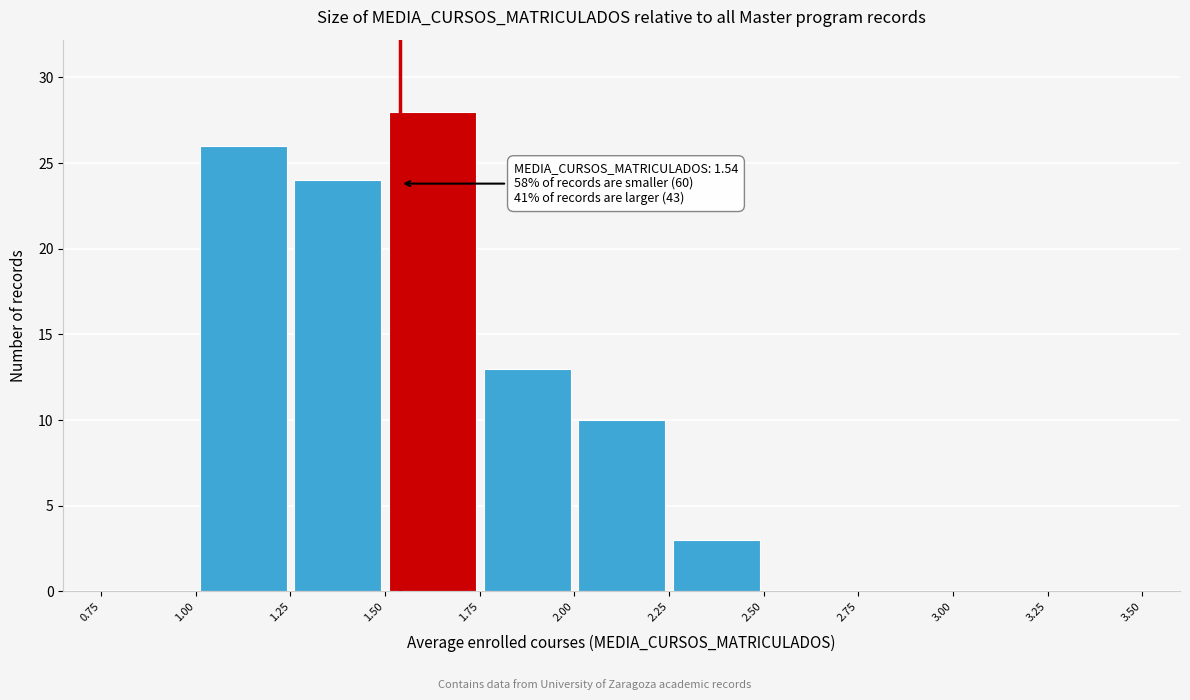

Which range on the x-axis has the tallest bar?

1.50 to 1.75